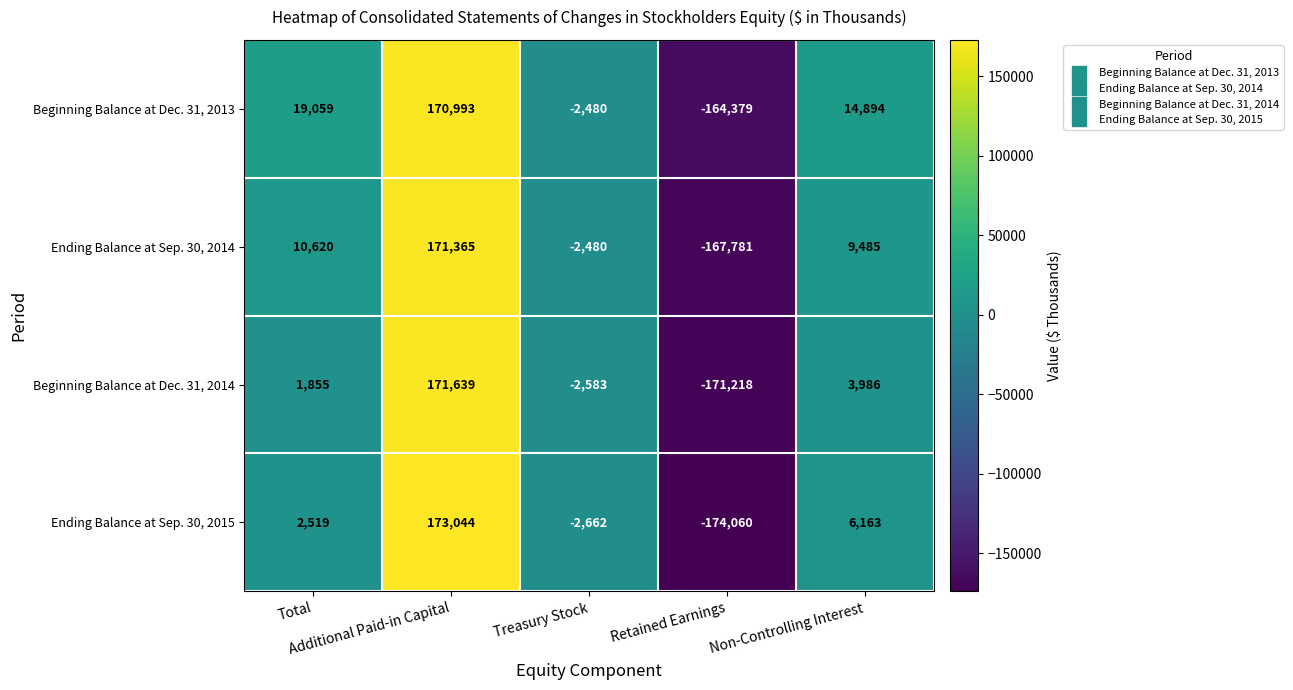

Which series has the largest total across all categories?

Beginning Balance at Dec. 31, 2013